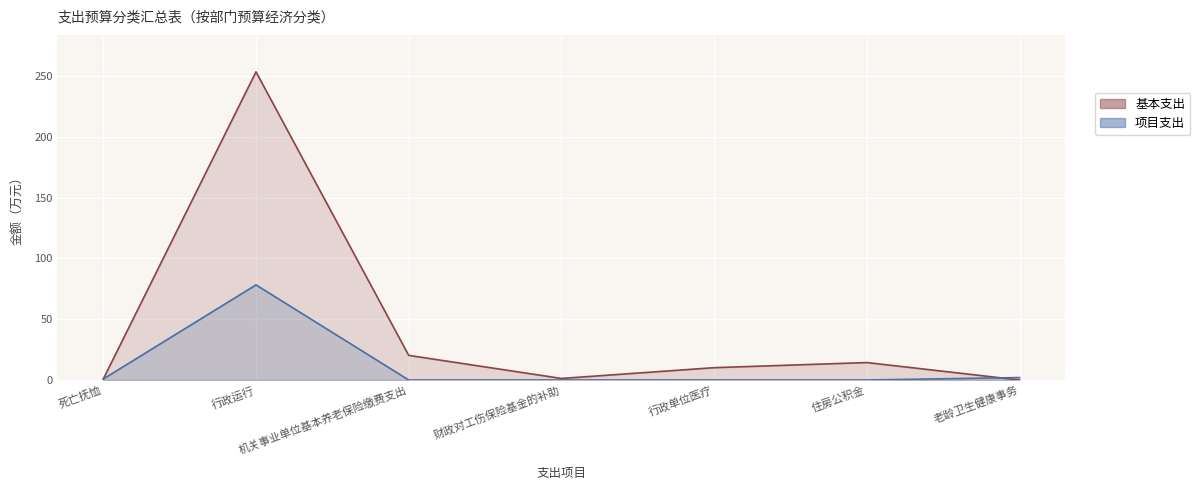

List the labels in order of 基本支出 value, largest first.

行政运行, 机关事业单位基本养老保险缴费支出, 住房公积金, 行政单位医疗, 财政对工伤保险基金的补助, 死亡抚恤, 老龄卫生健康事务